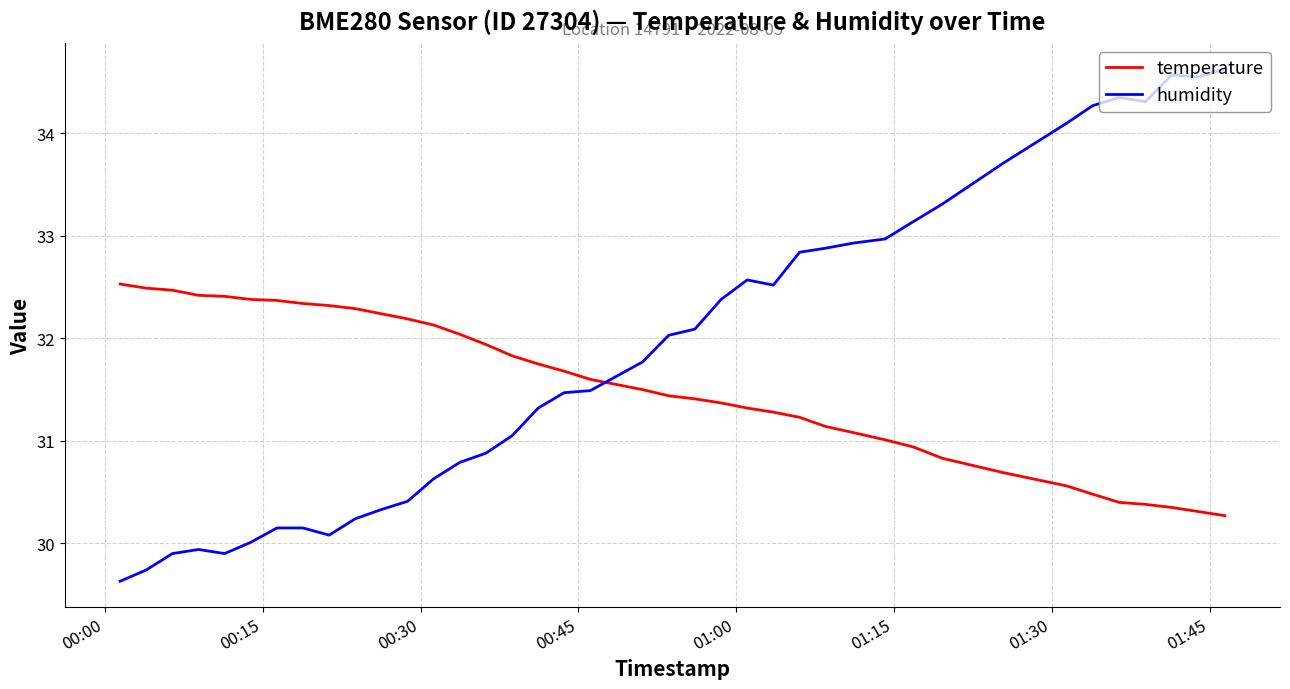

Rank the series by their average value, from lowest to highest.

temperature, humidity